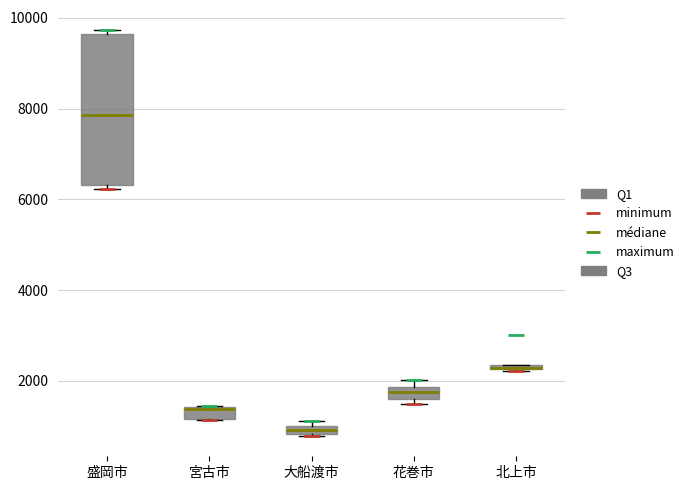

Which box is the tallest, from its lower edge to its upper edge?

盛岡市